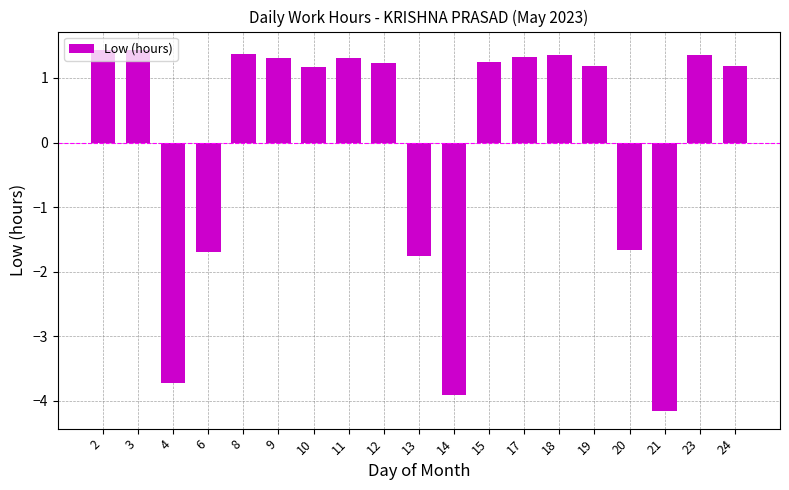

What is the difference between the values at 3 and 6?

3.1